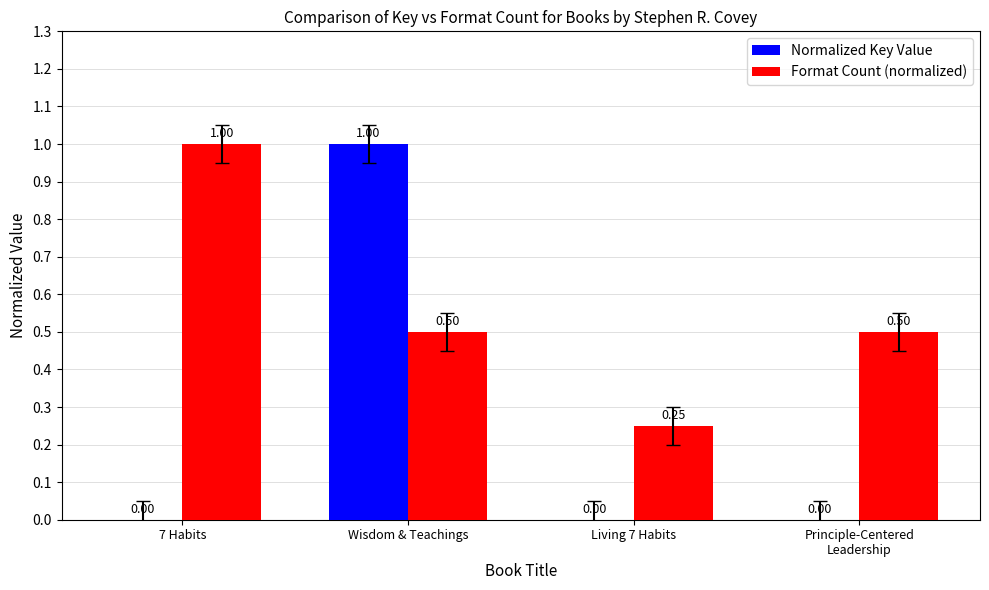

What is the sum of the Format Count (normalized) values at Wisdom & Teachings and 7 Habits?

1.5